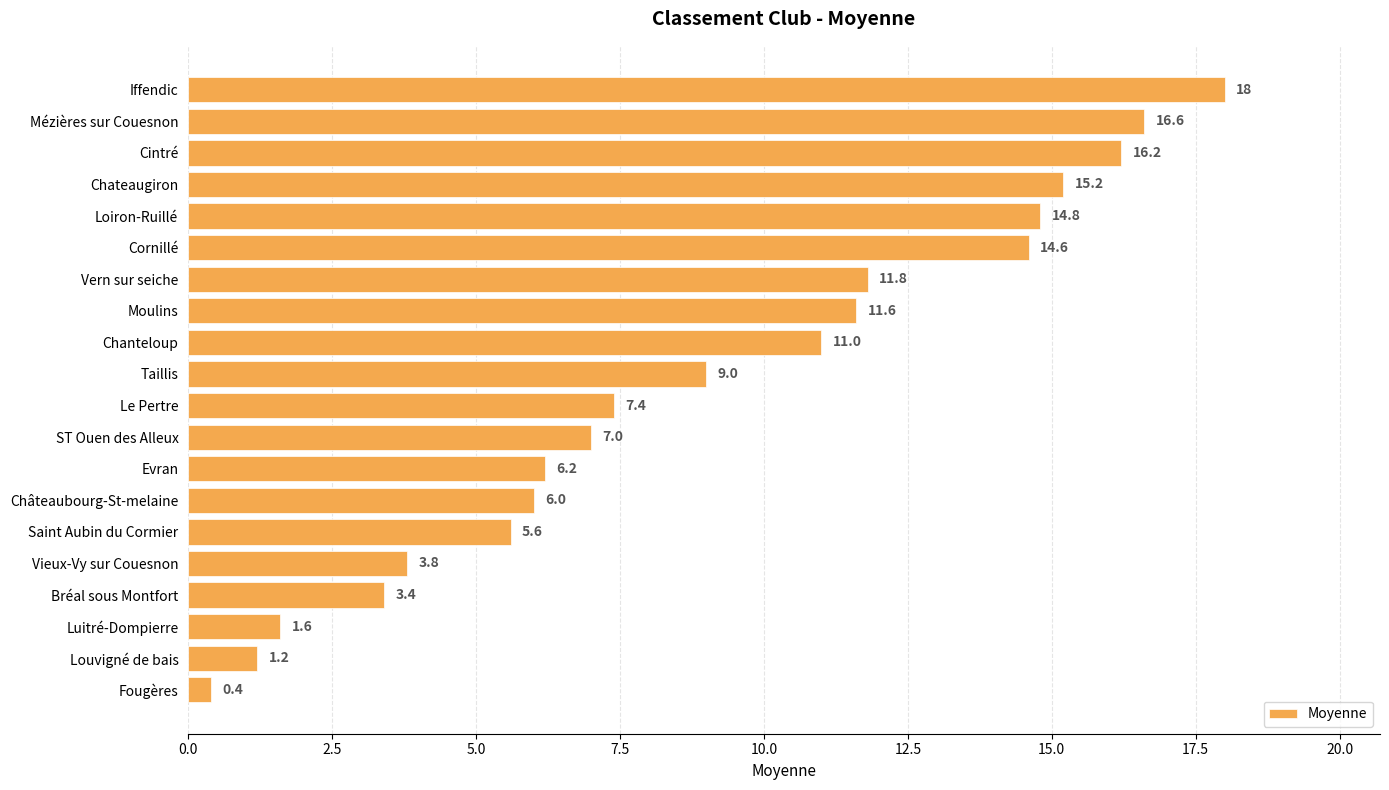

Which label corresponds to the smallest value in the chart?

Fougères